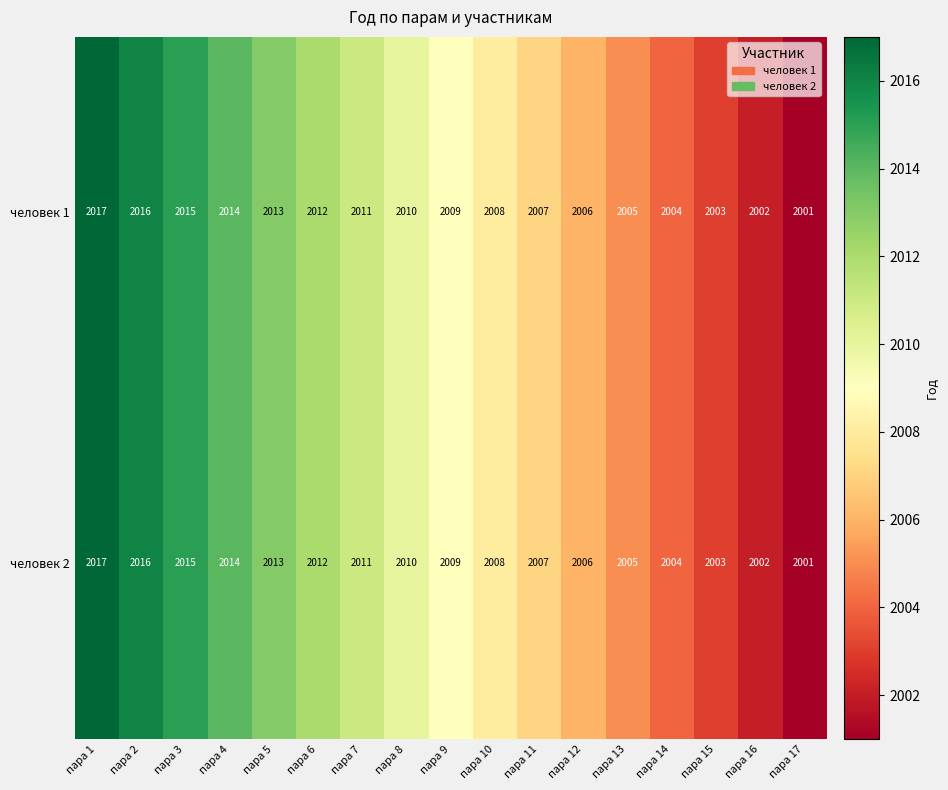

Is it true that человек 2 equals 450 at пара 2?

False